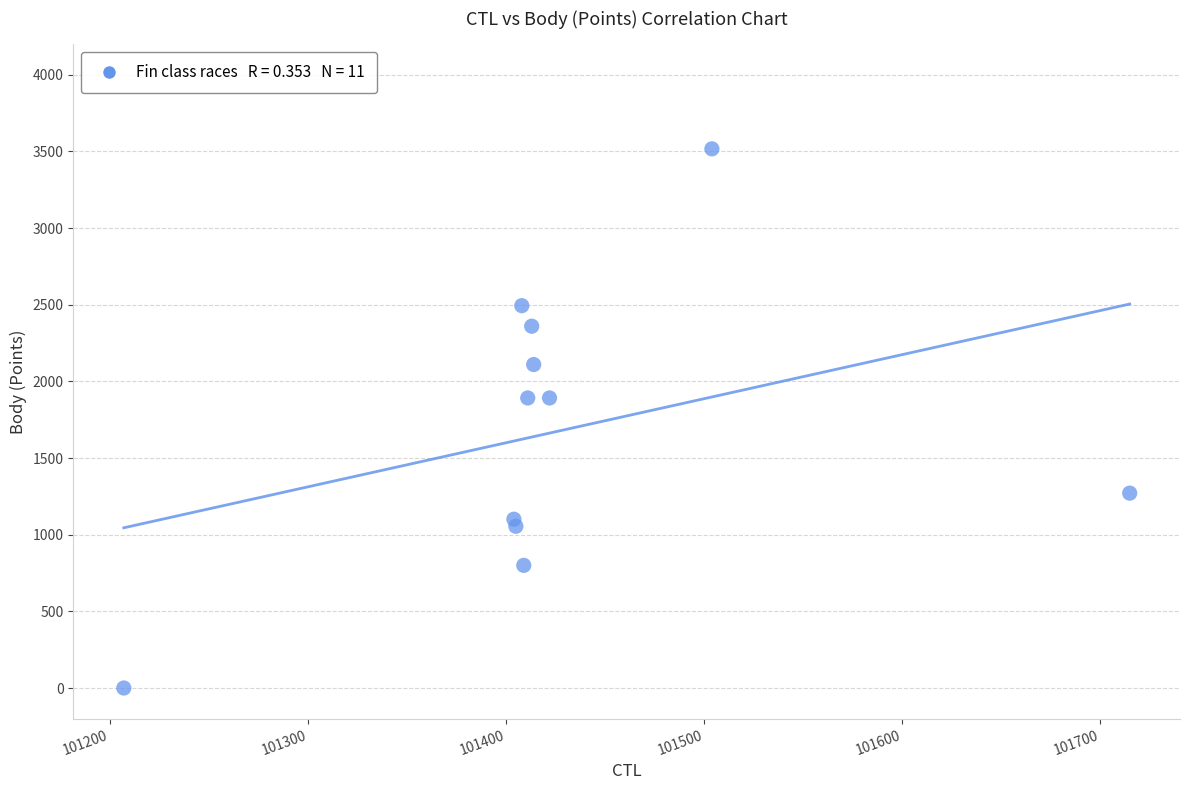

What is the range of X values (max minus min)?

508